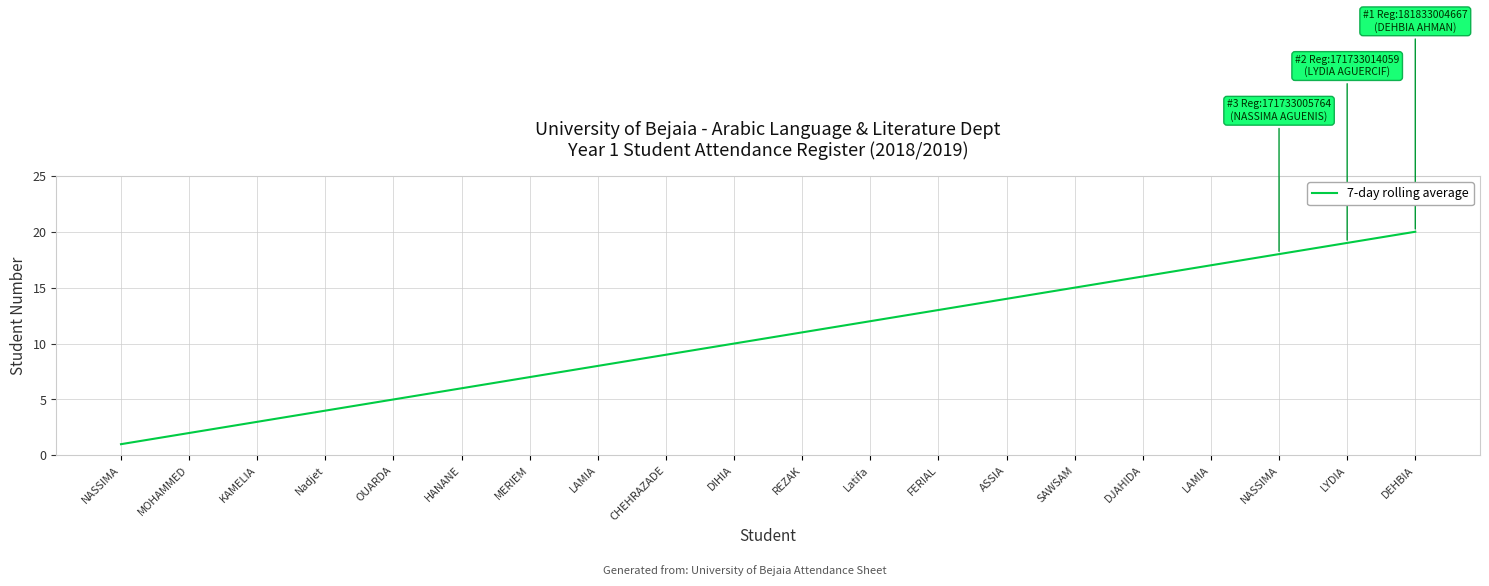

How many lines are shown in the chart?

1